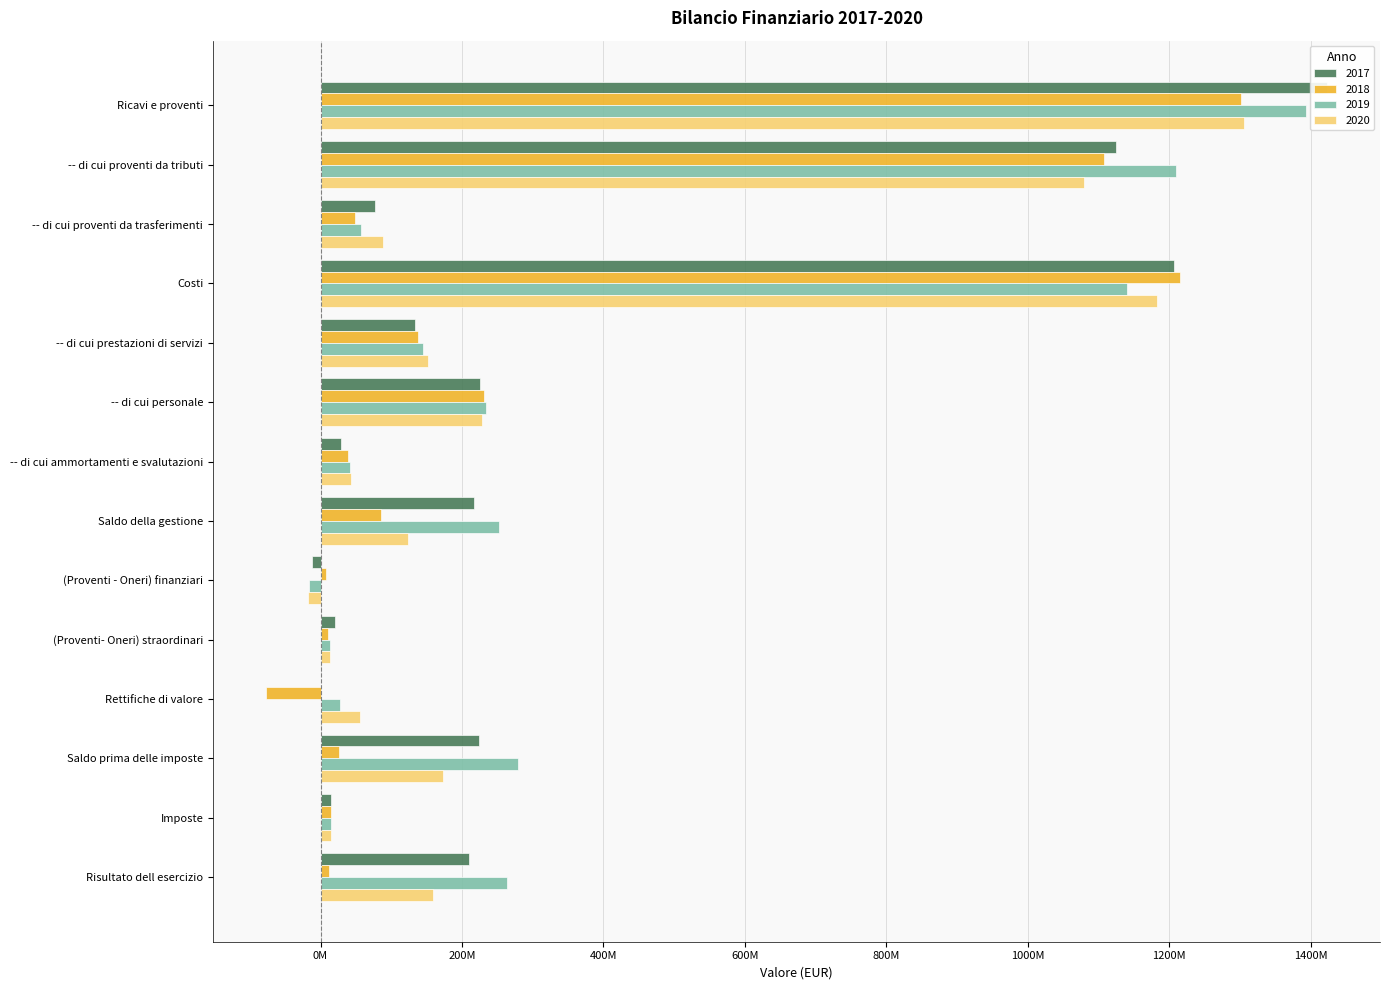

What is the label of the 3rd bar from the left?

-- di cui proventi da trasferimenti